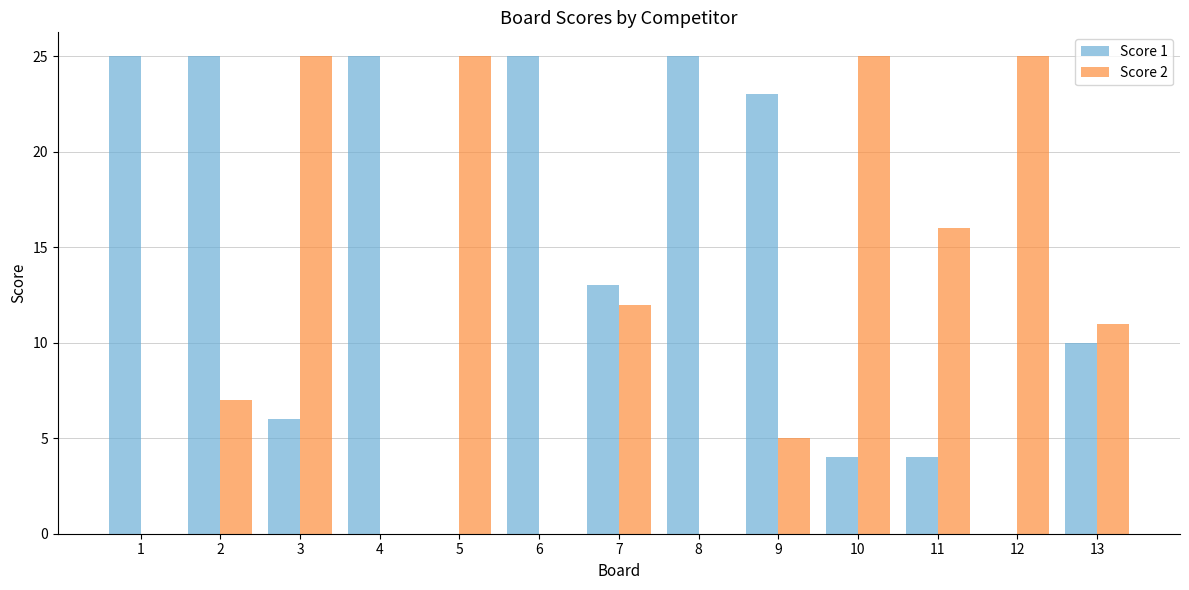

What is the total value across all series at 5?

25